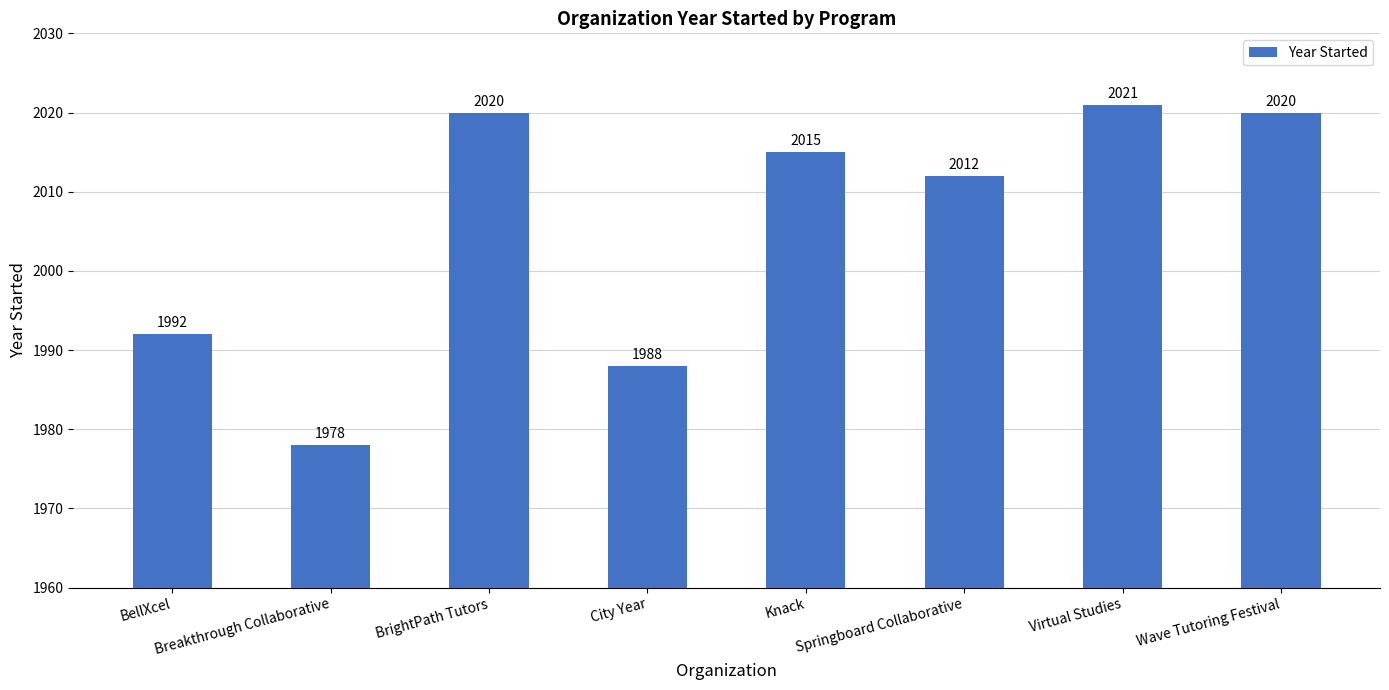

How many categories are shown in the chart?

8